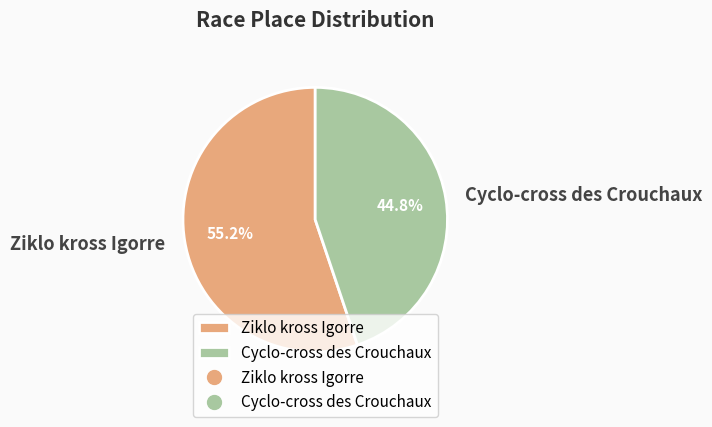

To the nearest percent, what is the average slice percentage?

50%